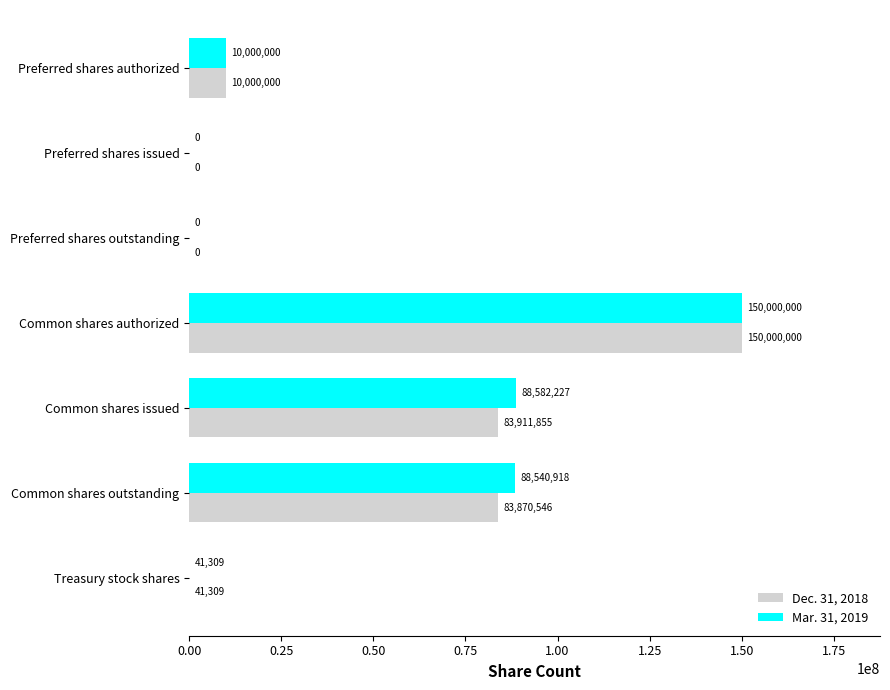

What is the maximum value shown in the chart?

150000000